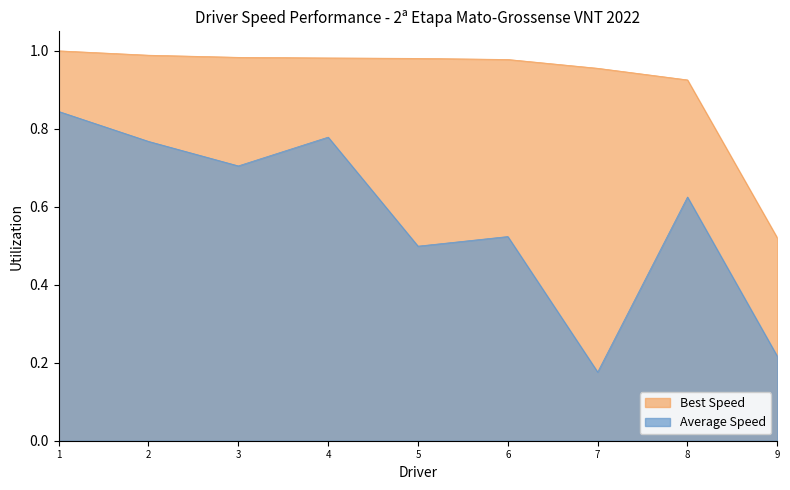

The Average Speed series shows 0.2 at 8. True or false?

False